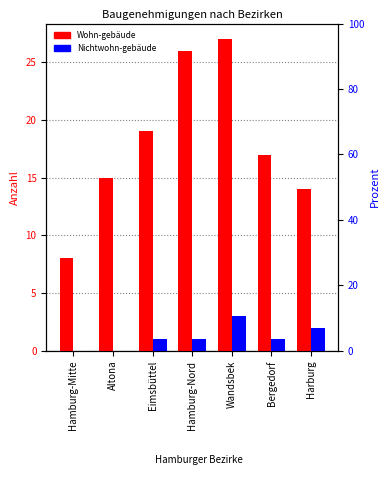

Reading right to left, what are all the values shown in this chart?

Wohn-gebäude: Harburg=14	Bergedorf=17	Wandsbek=27	Hamburg-Nord=26	Eimsbüttel=19	Altona=15	Hamburg-Mitte=8
Nichtwohn-gebäude: Harburg=2	Bergedorf=1	Wandsbek=3	Hamburg-Nord=1	Eimsbüttel=1	Altona=0	Hamburg-Mitte=0